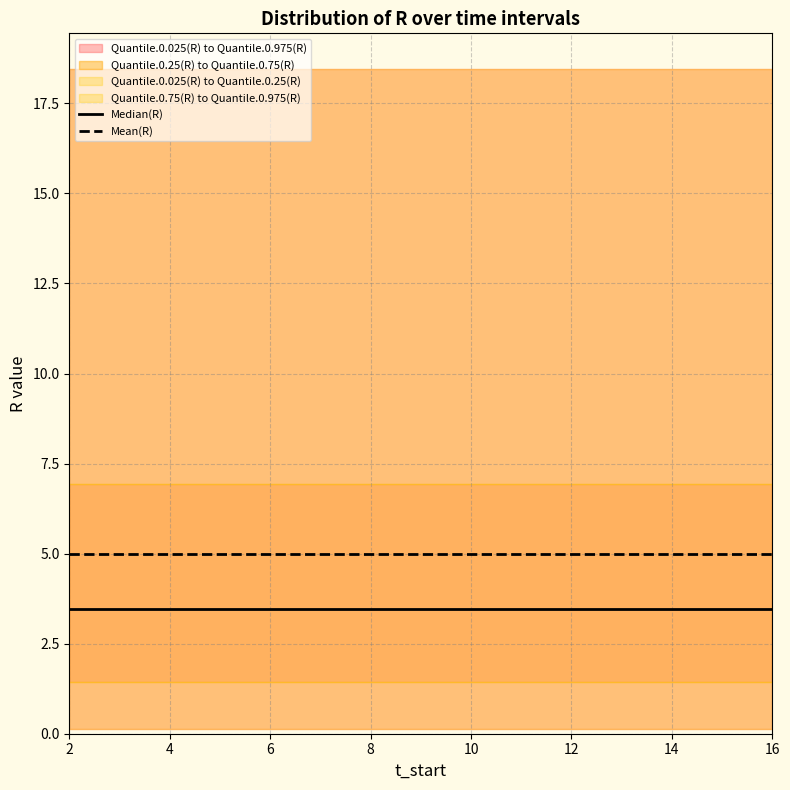

What is the minimum value for Mean(R)?

5.0